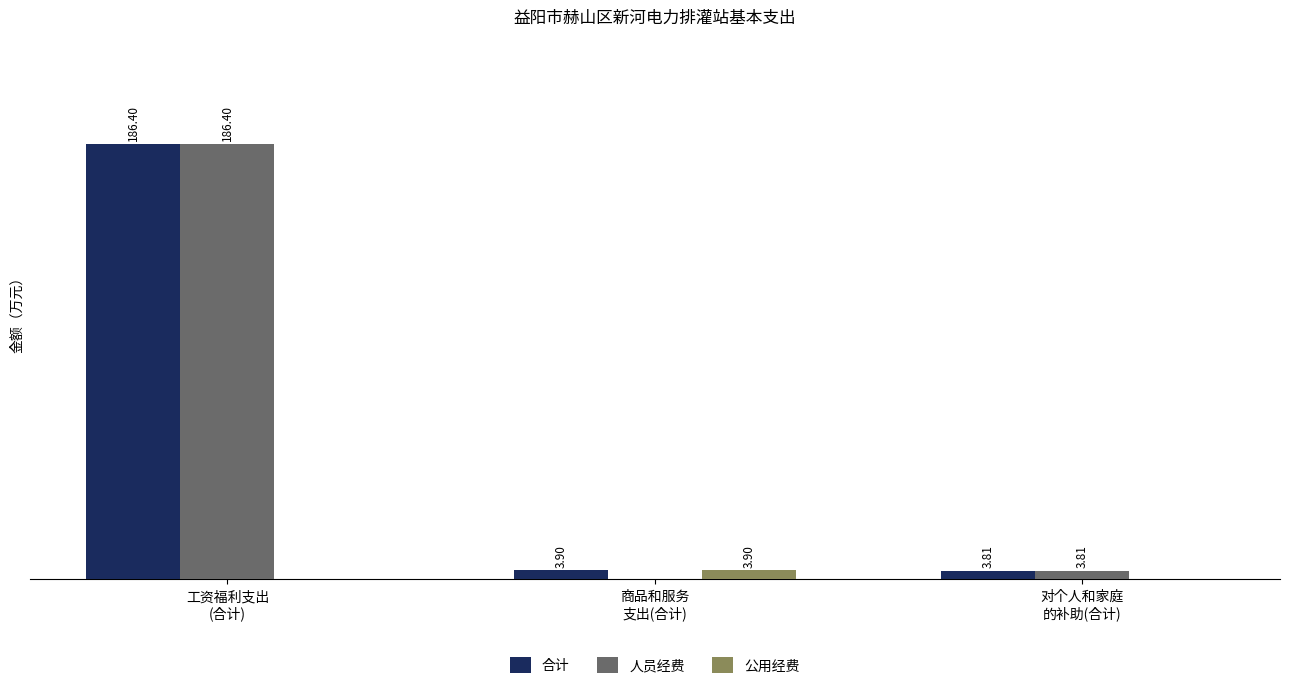

Which series has the largest total across all categories?

合计